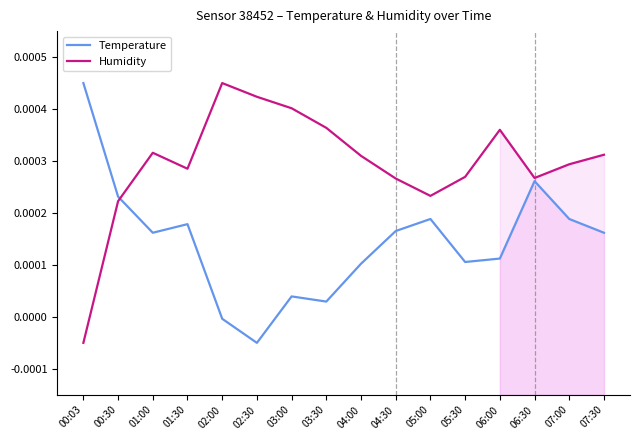

How many categories are shown in the chart?

16